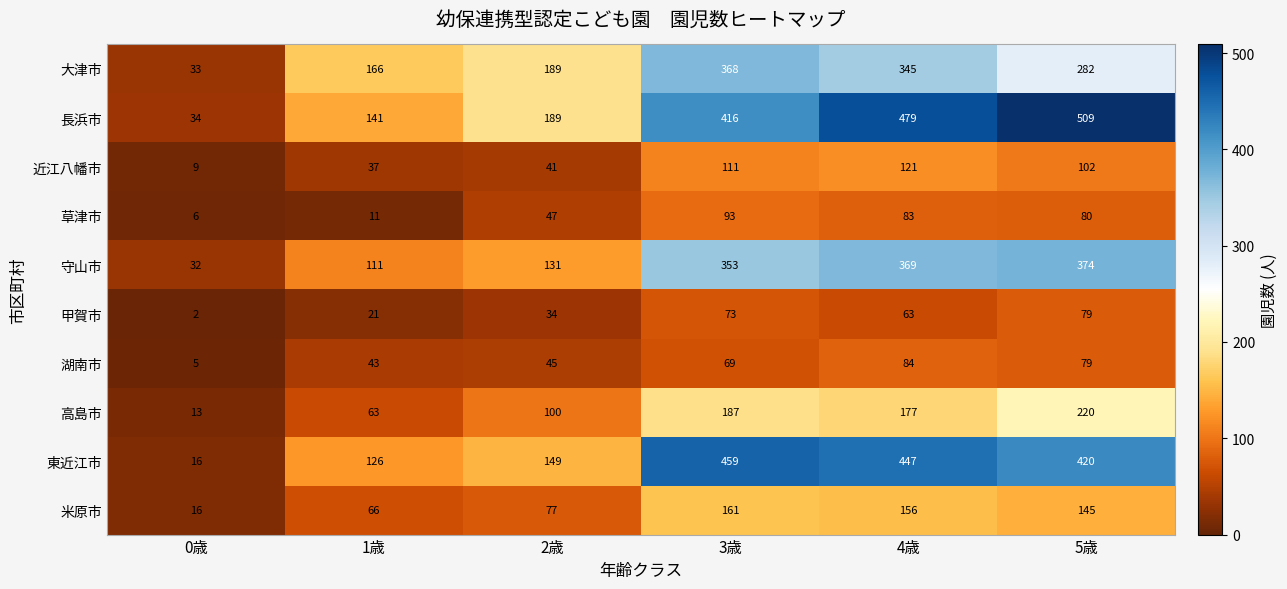

What is the difference between the maximum and minimum values in the 近江八幡市 series?

112